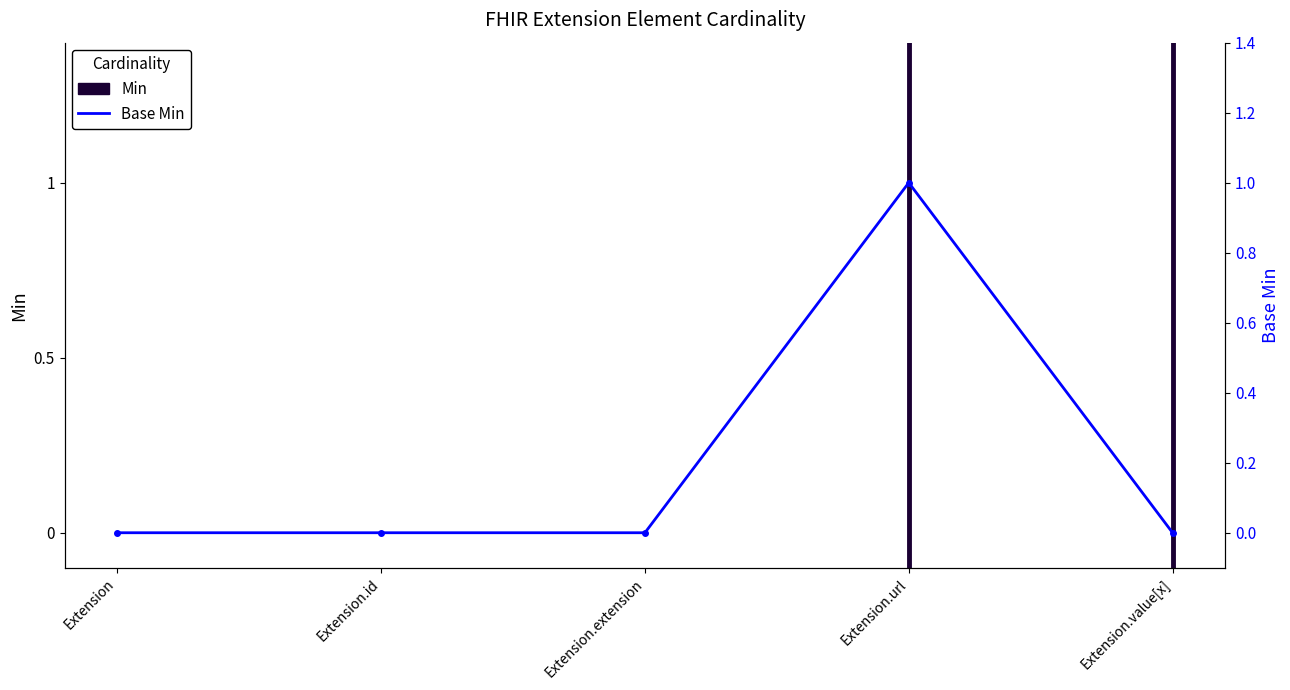

The chart shows a value of 1 at Extension.url. True or false?

True